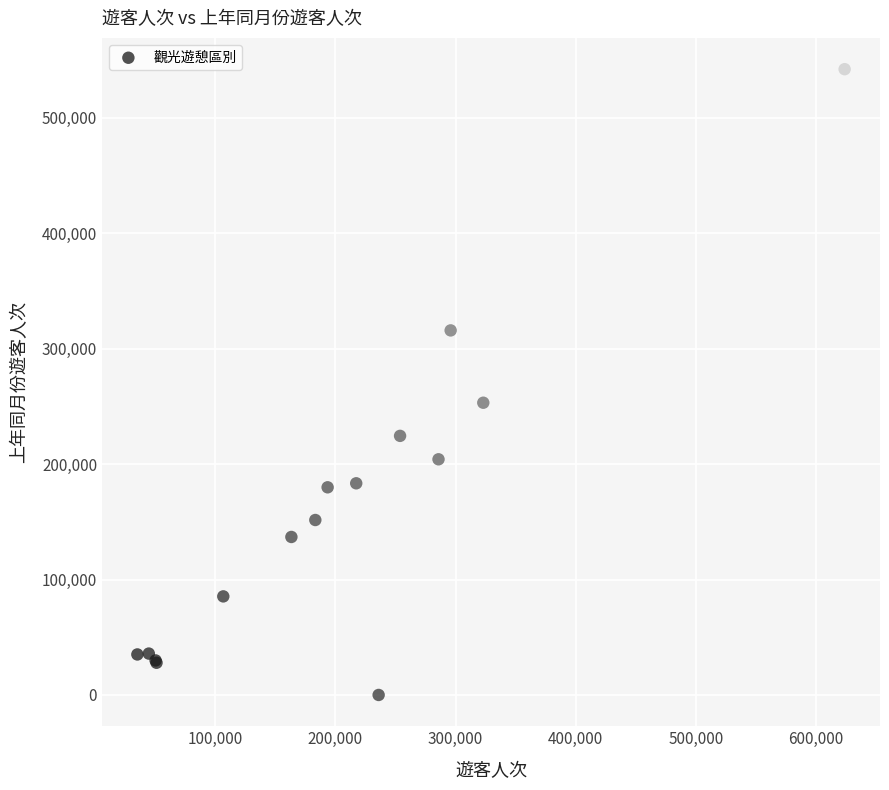

What Y value in the scatter plot is closest to 271068?

253169